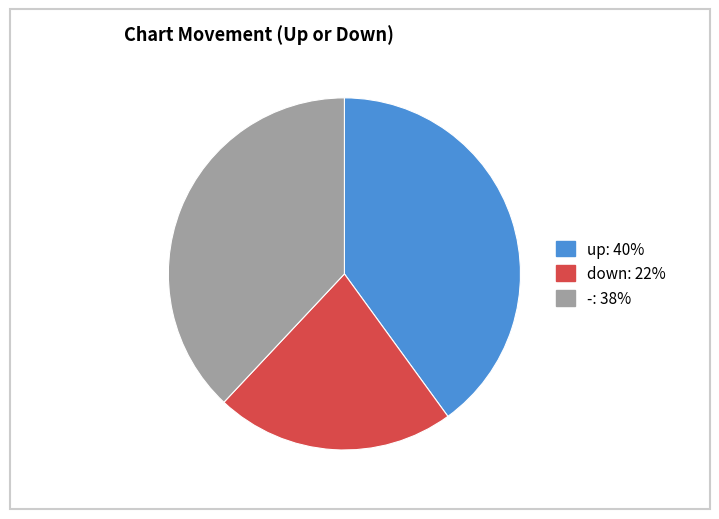

Combined, do down and - account for over 50%?

Yes